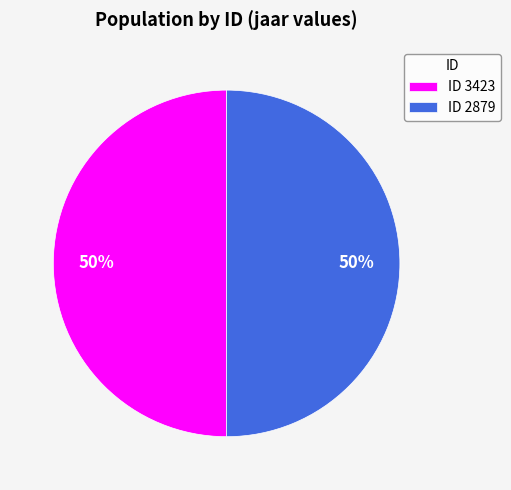

How many segments does this pie chart have?

2